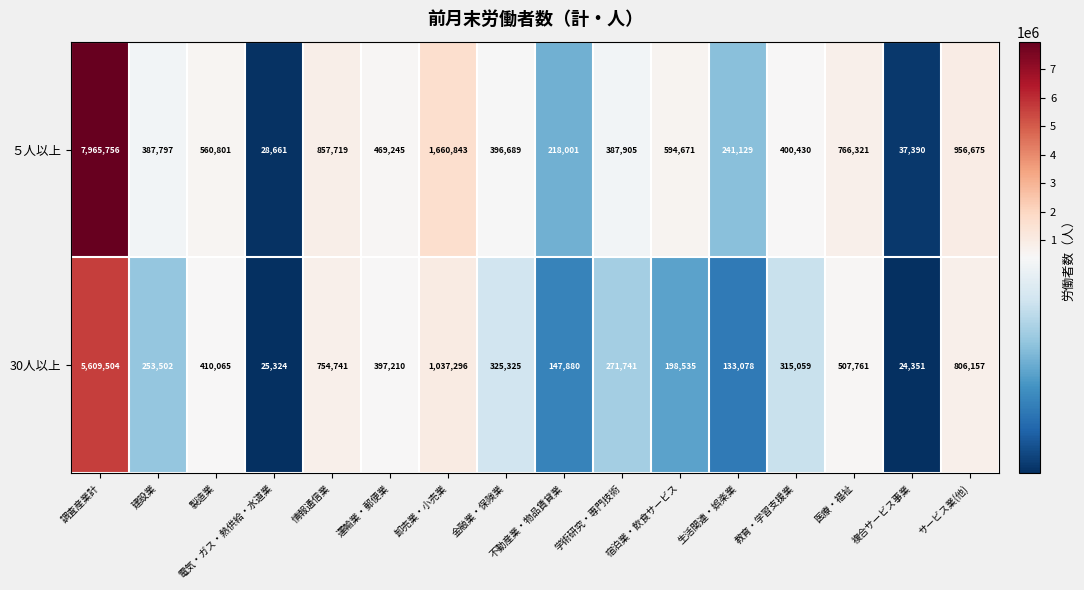

Which series has the widest spread of values?

５人以上